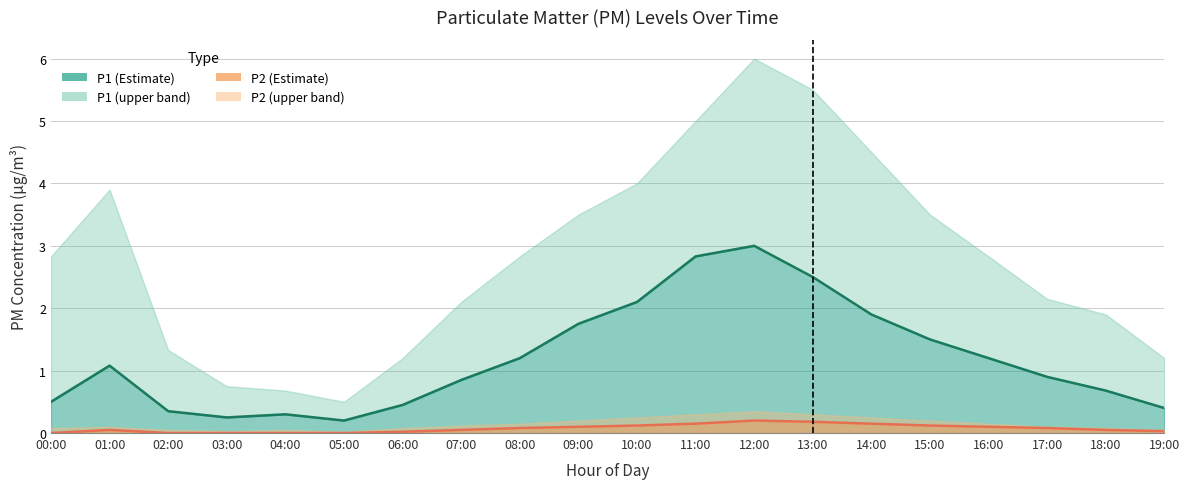

At which category does P2 reach its first local peak?

01:00